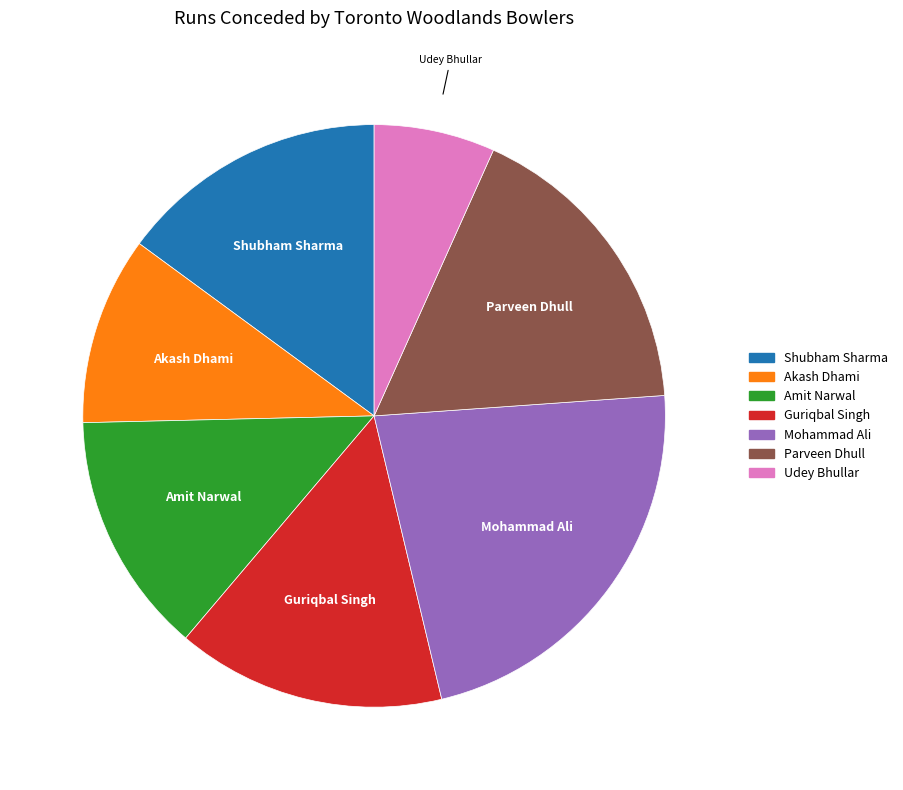

Which slice is the smallest?

Udey Bhullar